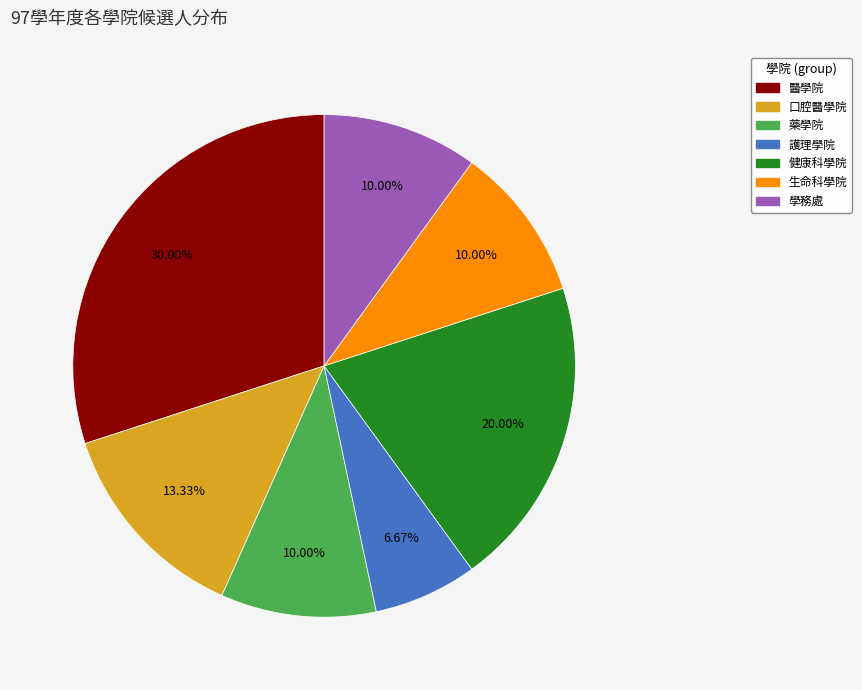

To the nearest percent, what is the difference between the 生命科學院 and 護理學院 slice percentages?

3%